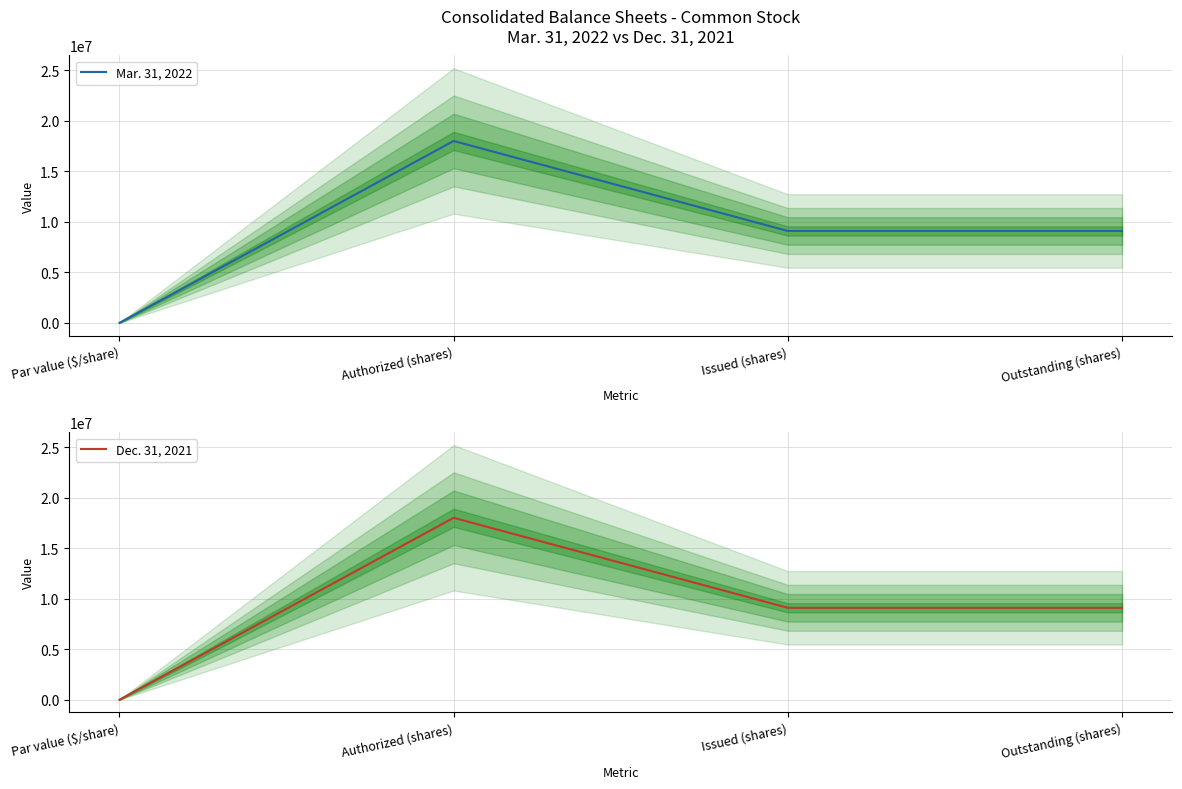

How many data points in Mar. 31, 2022 are above 9092167?

1